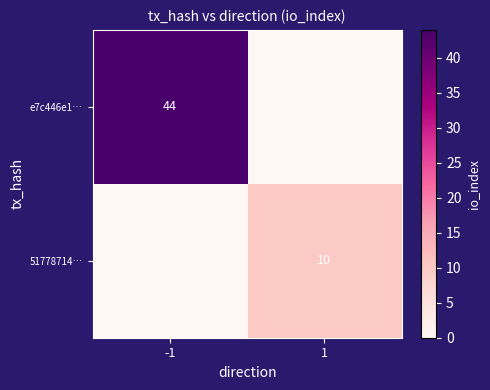

Is it true that 51778714… equals 3 at 1?

False